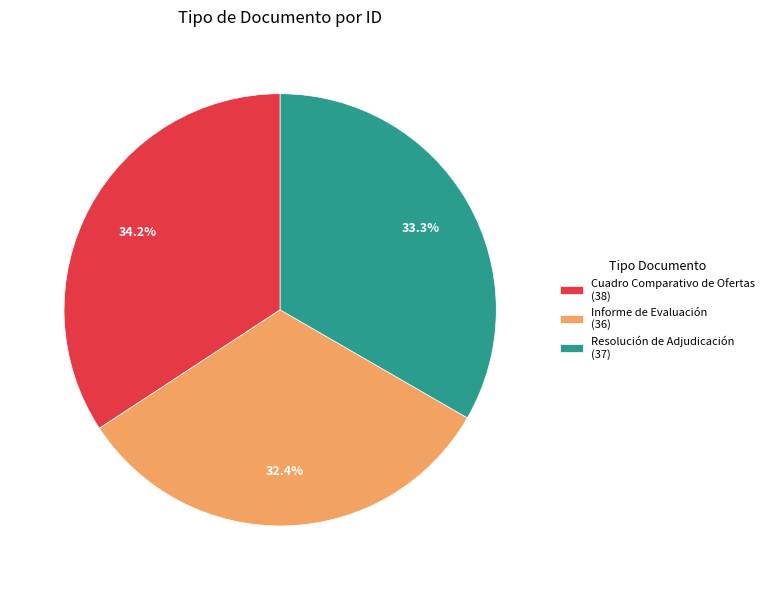

Count the number of slices in the pie.

3